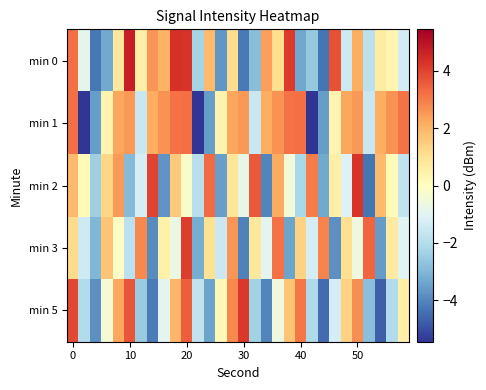

At how many categories does at least one series exceed 2?

25